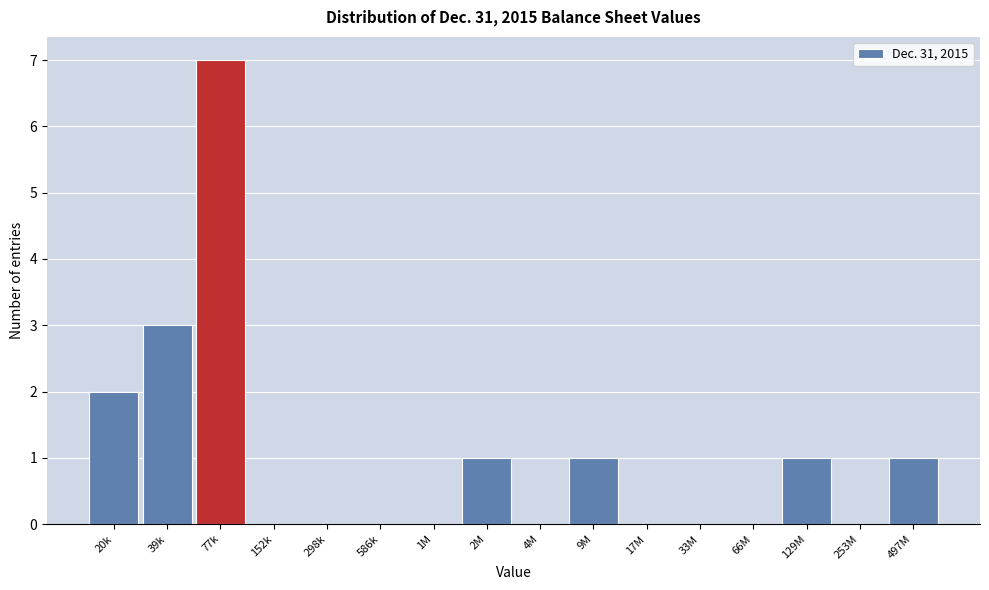

Reading right to left, transcribe all the data shown in this chart.

497M=1	253M=0	129M=1	66M=0	33M=0	17M=0	9M=1	4M=0	2M=1	1M=0	586k=0	298k=0	152k=0	77k=7	39k=3	20k=2